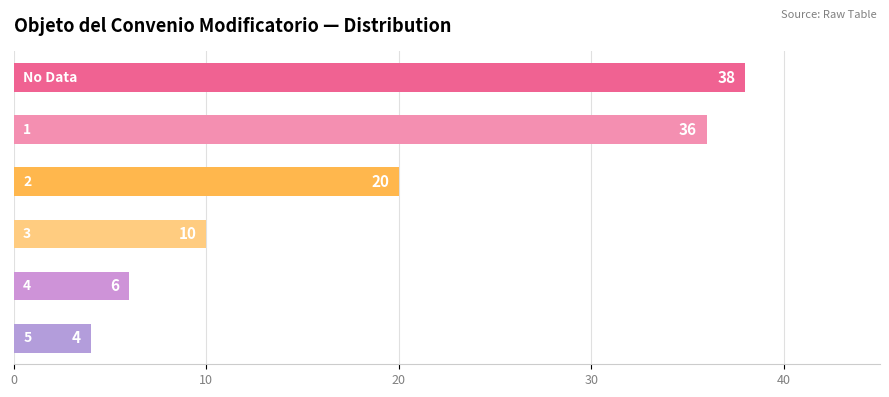

What is the difference between the maximum and minimum values?

34